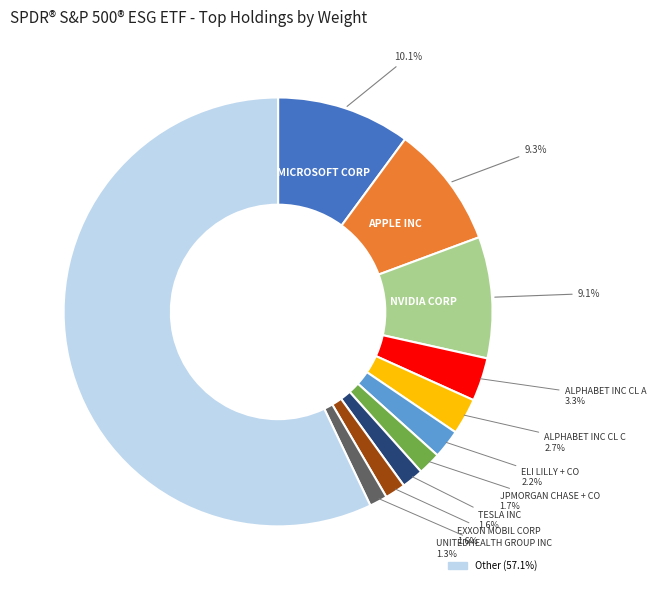

Is there a majority slice in this chart?

Yes